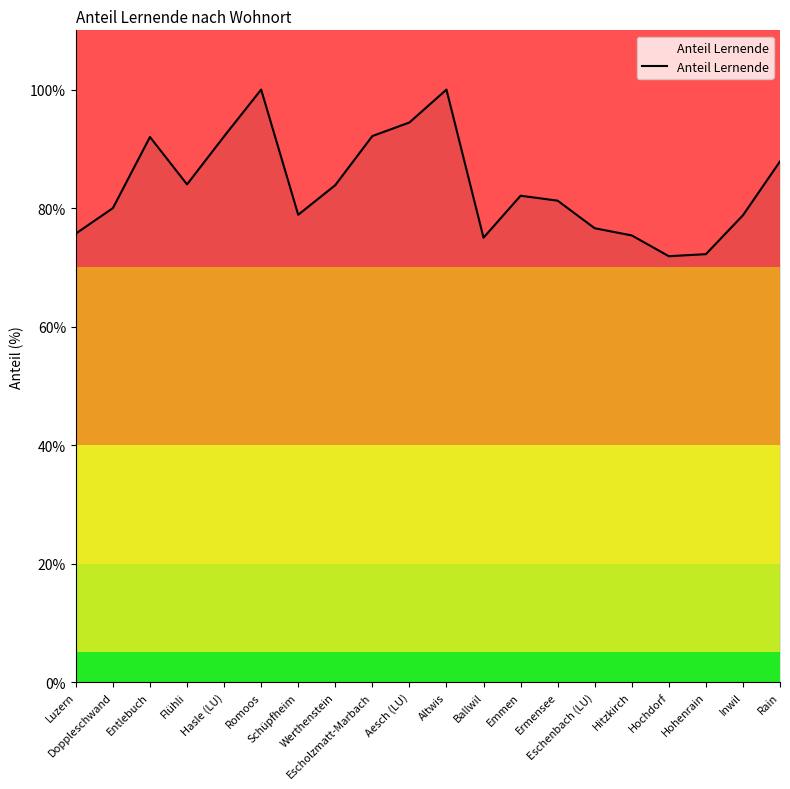

What is the label of the 1st point from the left?

Luzern